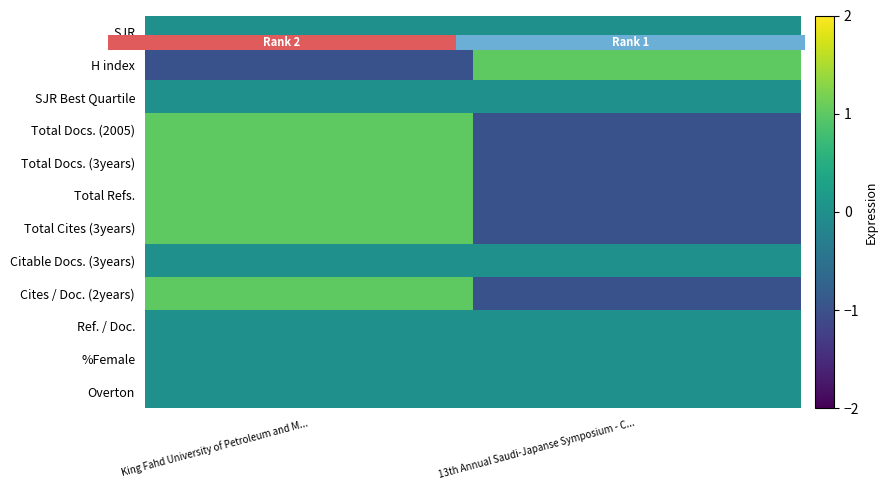

The Cites / Doc. (2years) series shows -1 at 13th Annual Saudi-Japanse Symposium - C.... True or false?

True